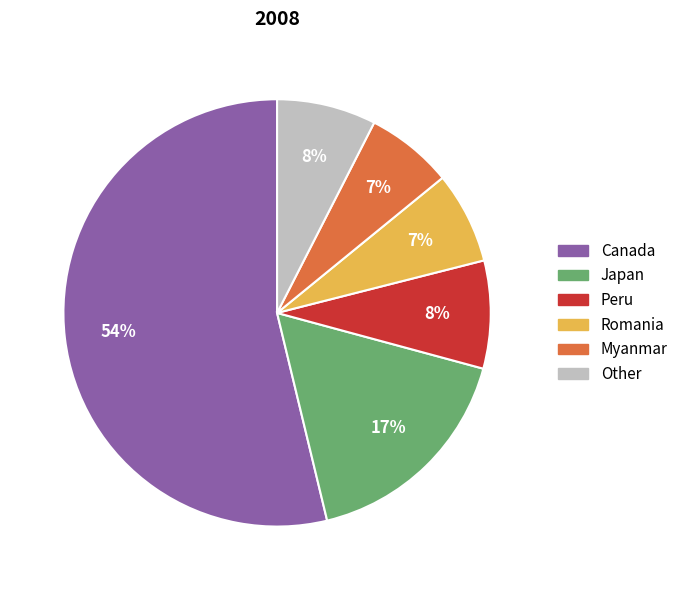

To the nearest percent, what is the difference between the largest and smallest slice percentages?

47%